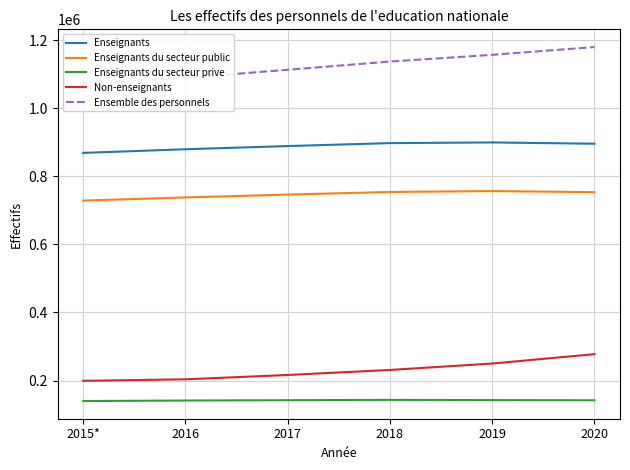

Does the chart have visible grid lines?

Yes